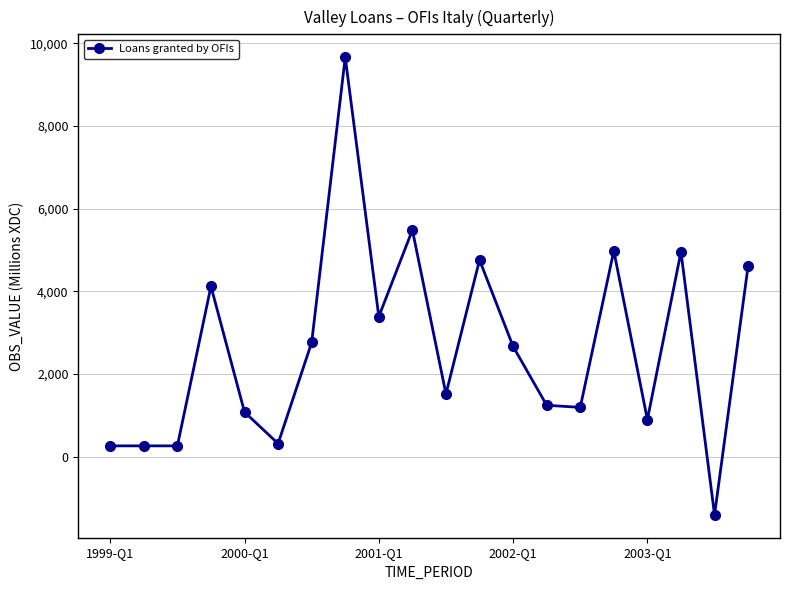

True or false: there are more than 0 points higher than both neighbors.

True